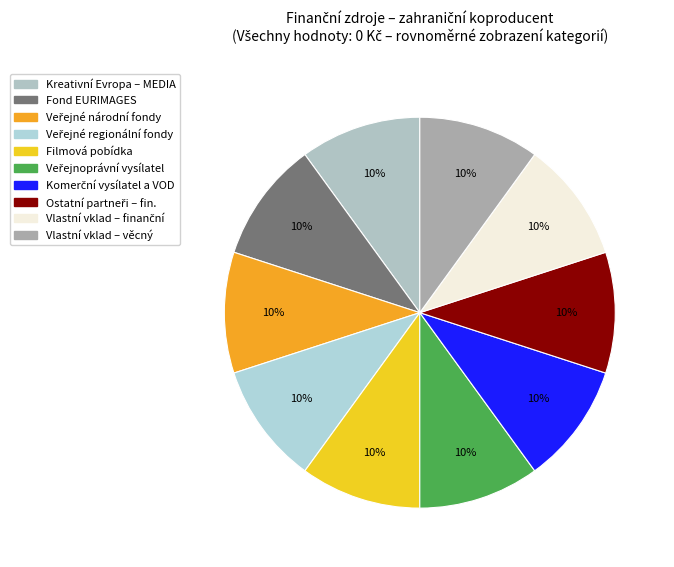

Is there a majority slice in this chart?

No